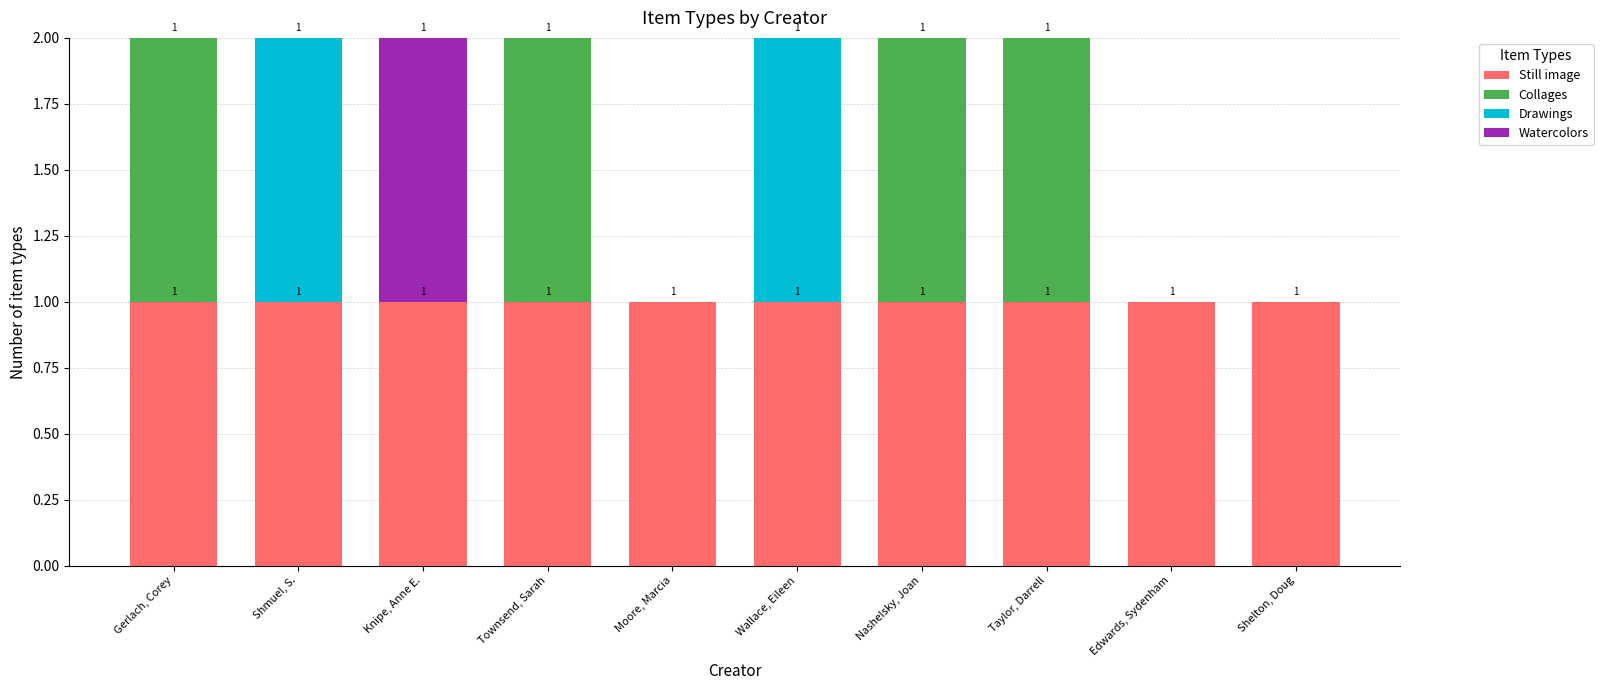

The value of Still image at Nashelsky, Joan is 0. True or false?

False